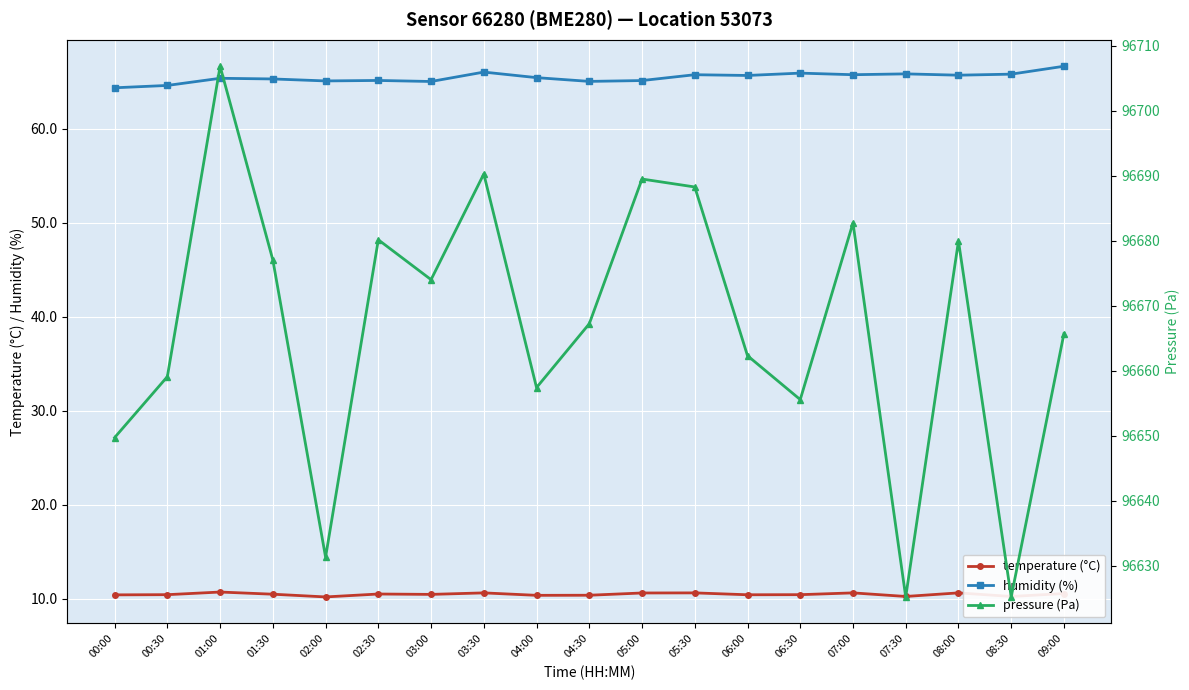

Does the chart display data point markers on the line(s)?

Yes